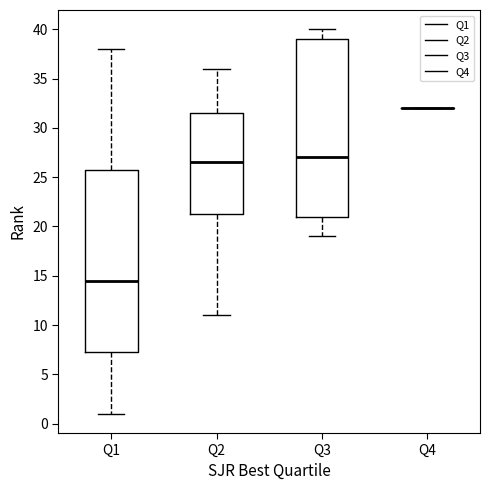

Reading left to right, transcribe this box plot: for each box, give where its median line is, the range the box spans, and where its two whiskers end, as read against the y-axis. The values are not printed on the chart, so give them approximately, as read against the axis.

Q1: median 14.5, box 7.5 to 26.0, whiskers 1.0 to 38.0
Q2: median 26.5, box 21.5 to 31.5, whiskers 11.0 to 36.0
Q3: median 27.0, box 21.0 to 39.0, whiskers 19.0 to 40.0
Q4: box collapsed to a line at 32.0, whiskers 32.0 to 32.0